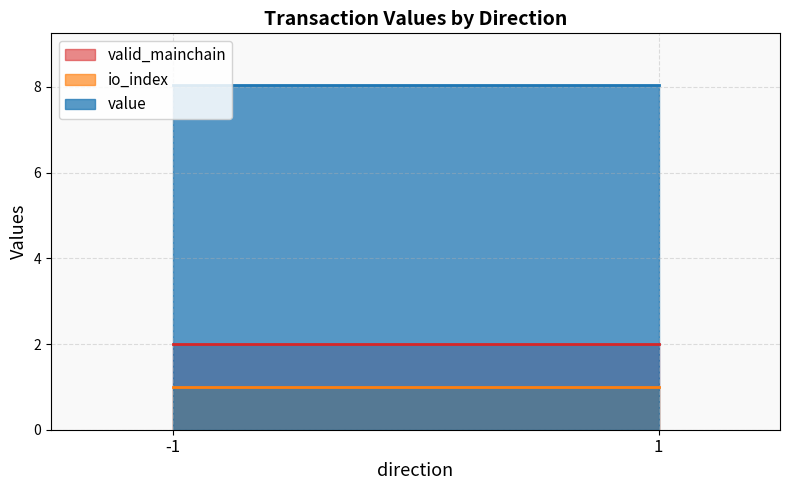

True or false: valid_mainchain and io_index intersect in this chart.

False